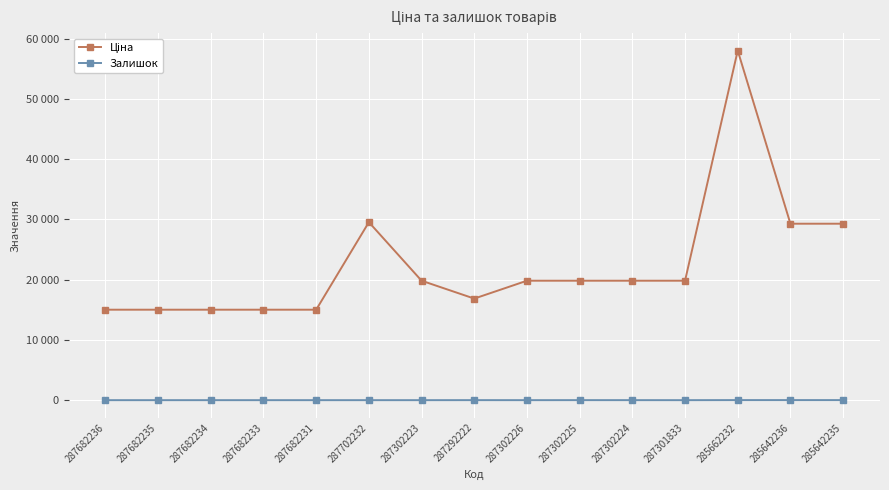

Between 287682236 and 287292222, which is larger?

287292222